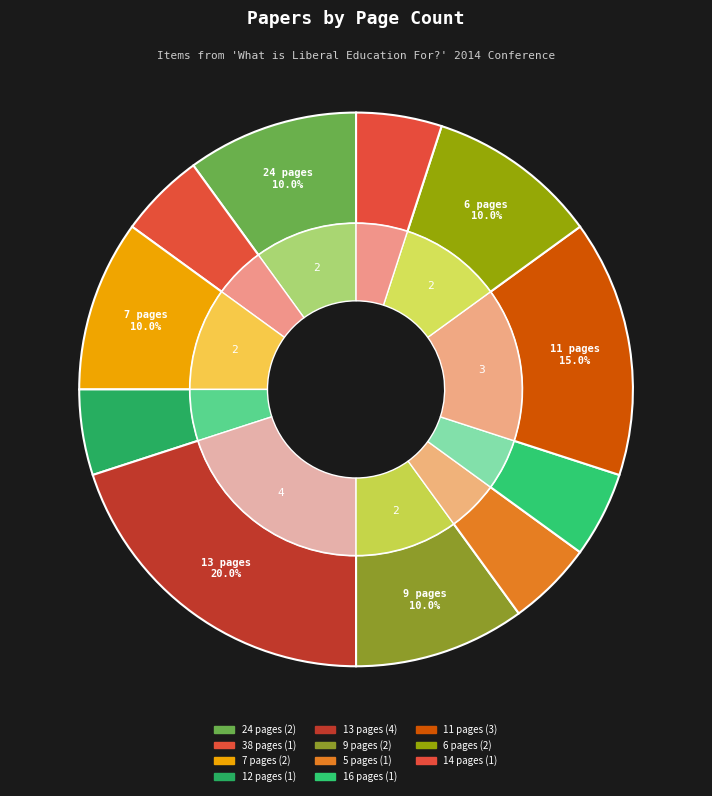

Combined, what portion of the pie is 12 pages and 13 pages?

25.0%